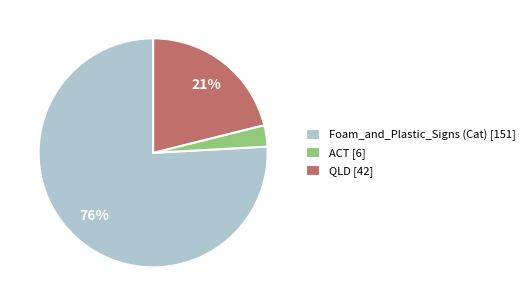

How many segments does this pie chart have?

3